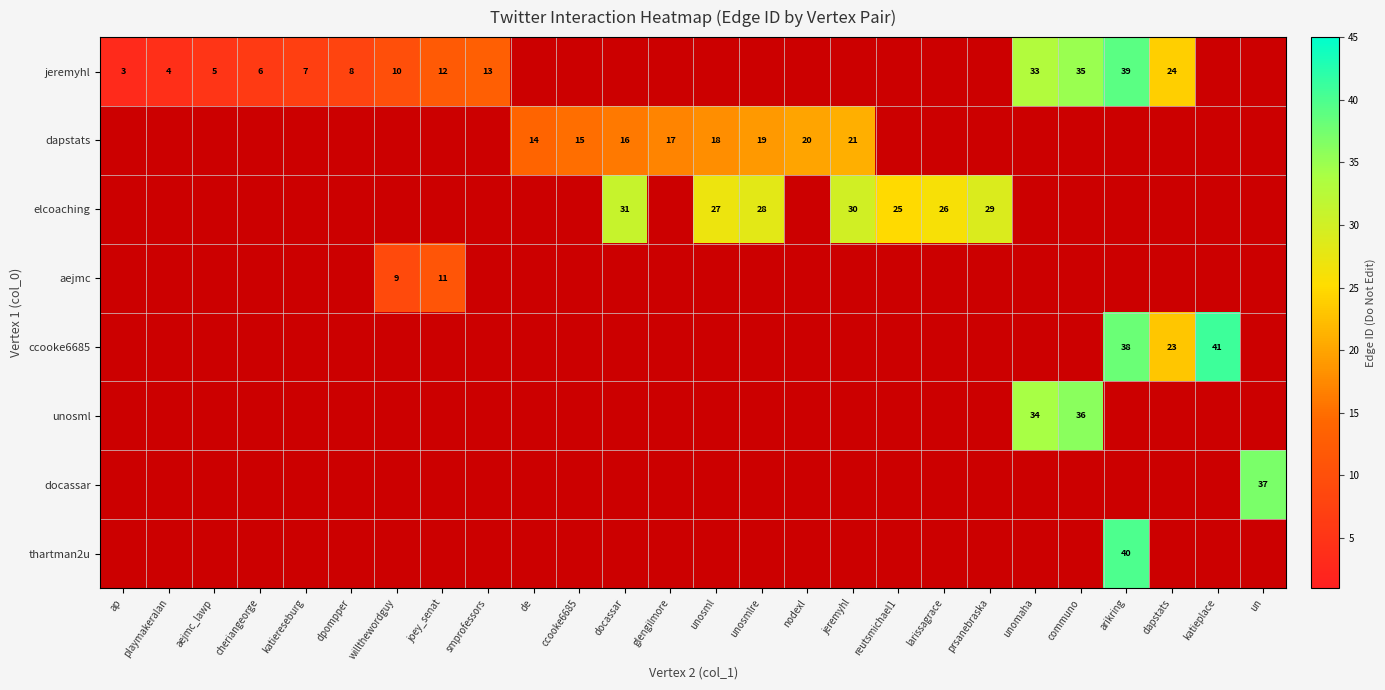

Between unomaha and de, which is larger?

unomaha